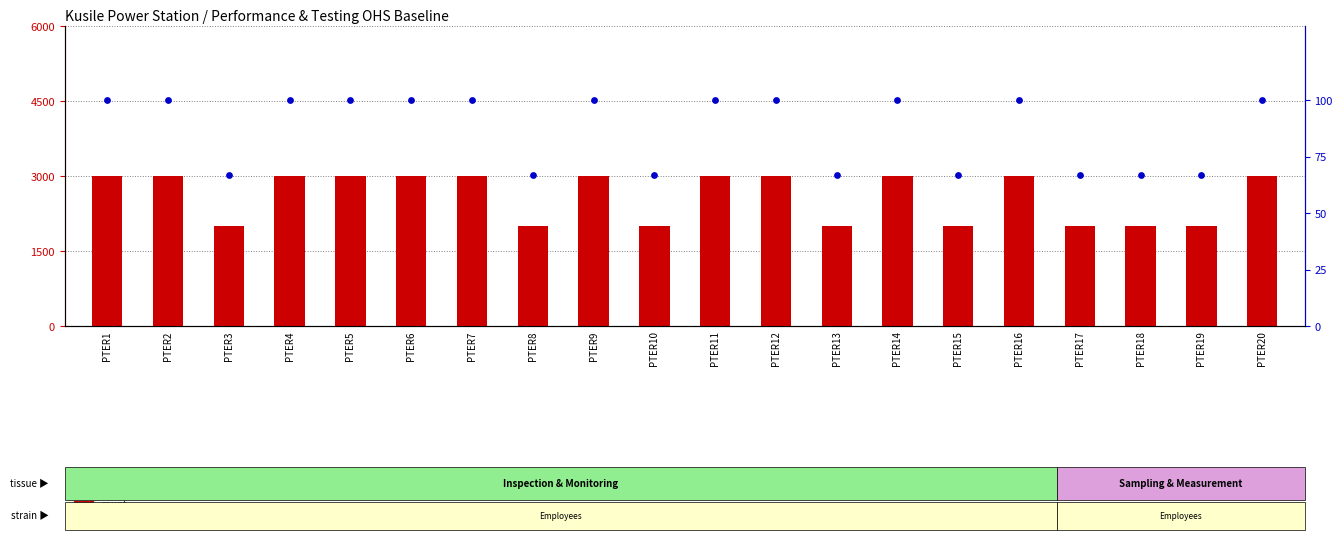

At which category is the sum across all series the highest?

PTER1